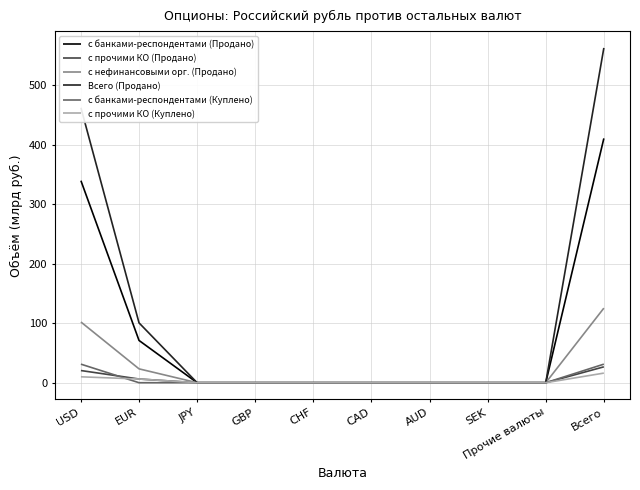

What are all the series names shown in the legend?

с банками-респондентами (Продано), с прочими КО (Продано), с нефинансовыми орг. (Продано), Всего (Продано), с банками-респондентами (Куплено), с прочими КО (Куплено)